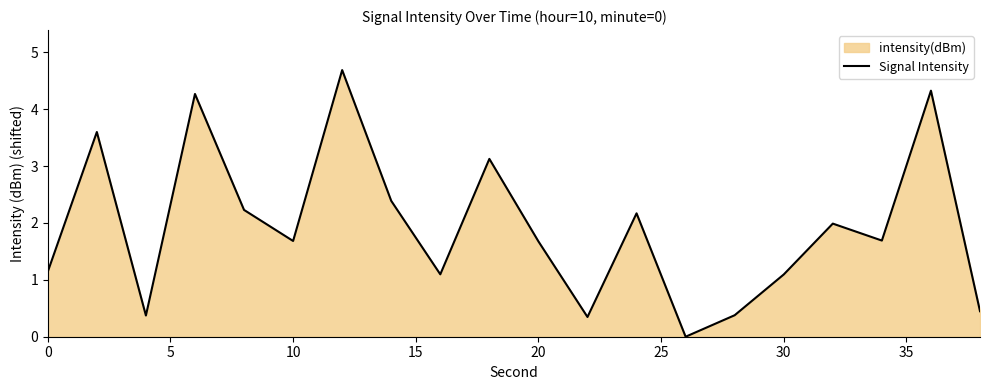

The chart shows a value of 1.1 at 10. True or false?

False